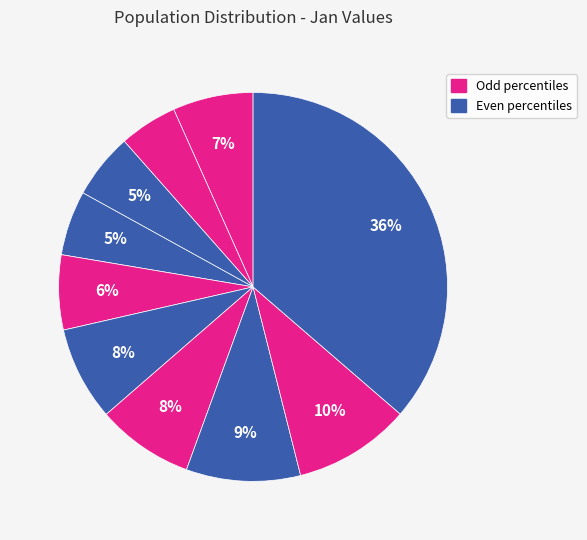

How many slices are in this pie chart?

10